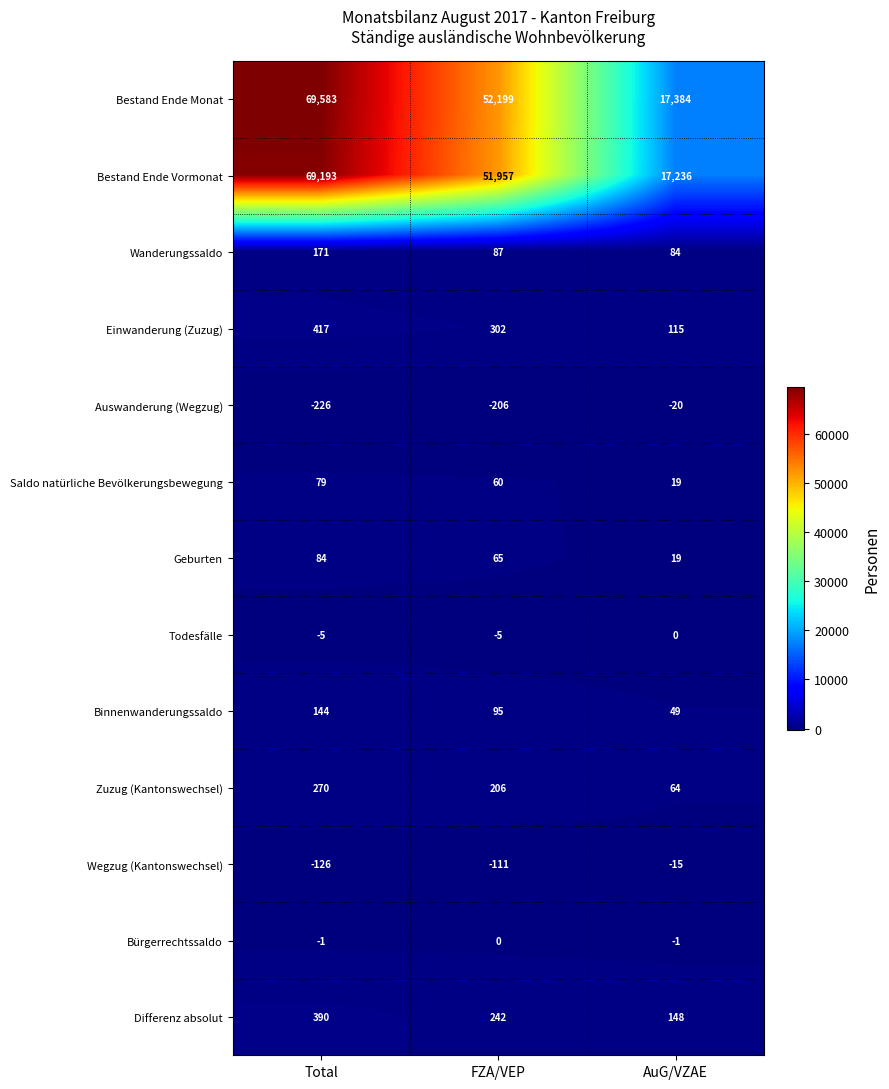

What is the sum of all Saldo natürliche Bevölkerungsbewegung values?

158